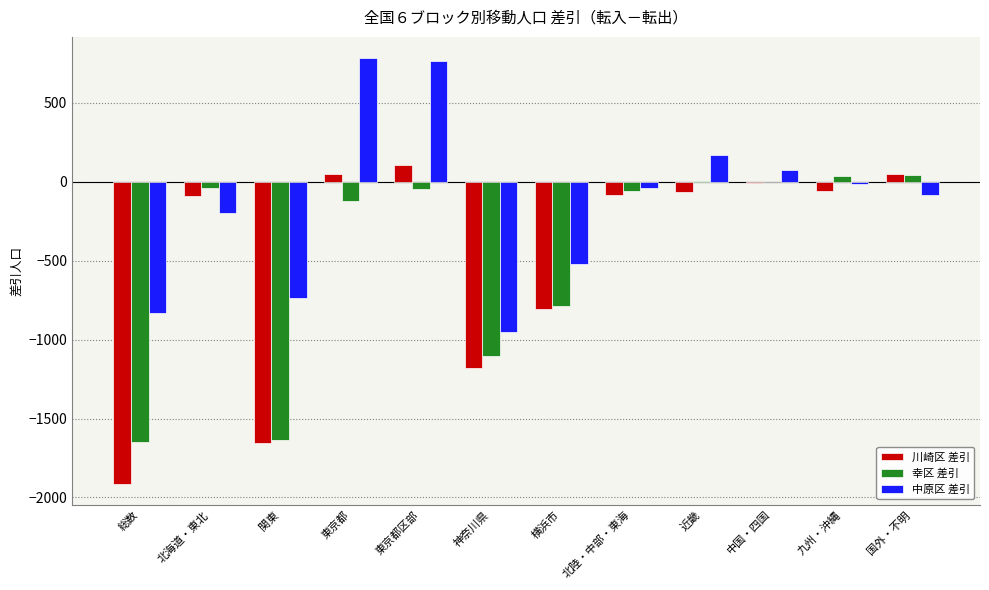

Does the chart contain stacked bars?

No